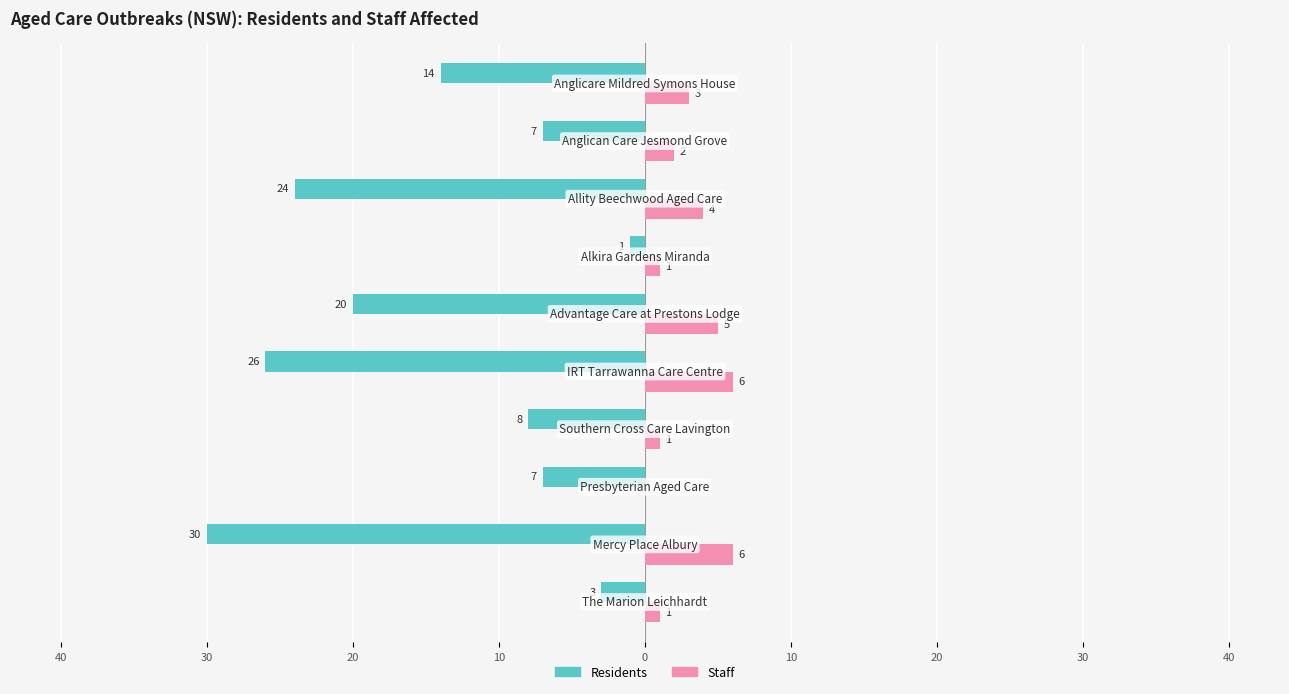

What are all the series names shown in the legend?

Residents, Staff